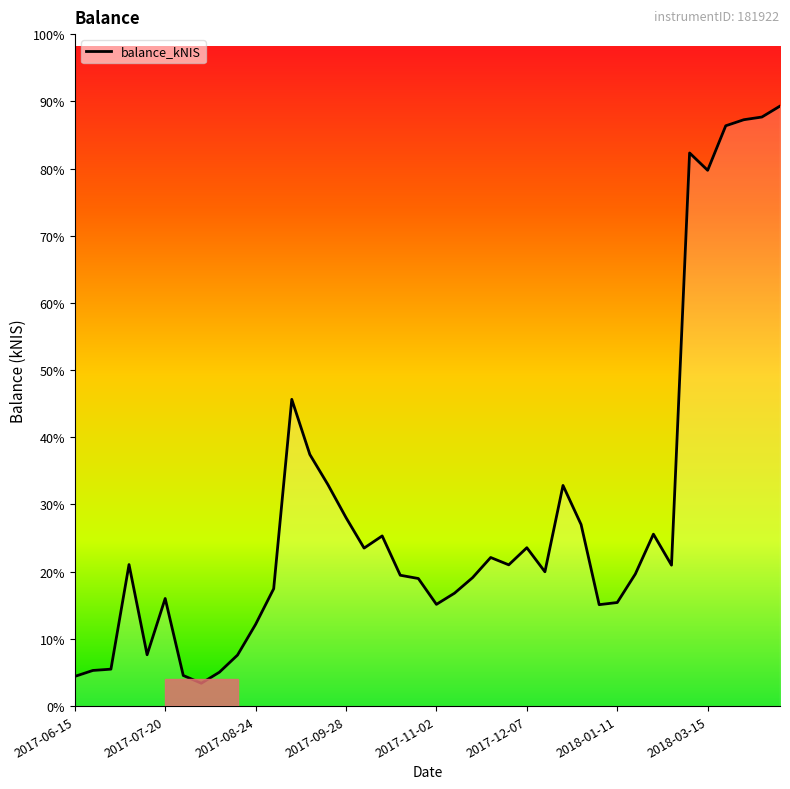

Does the chart have visible grid lines?

No